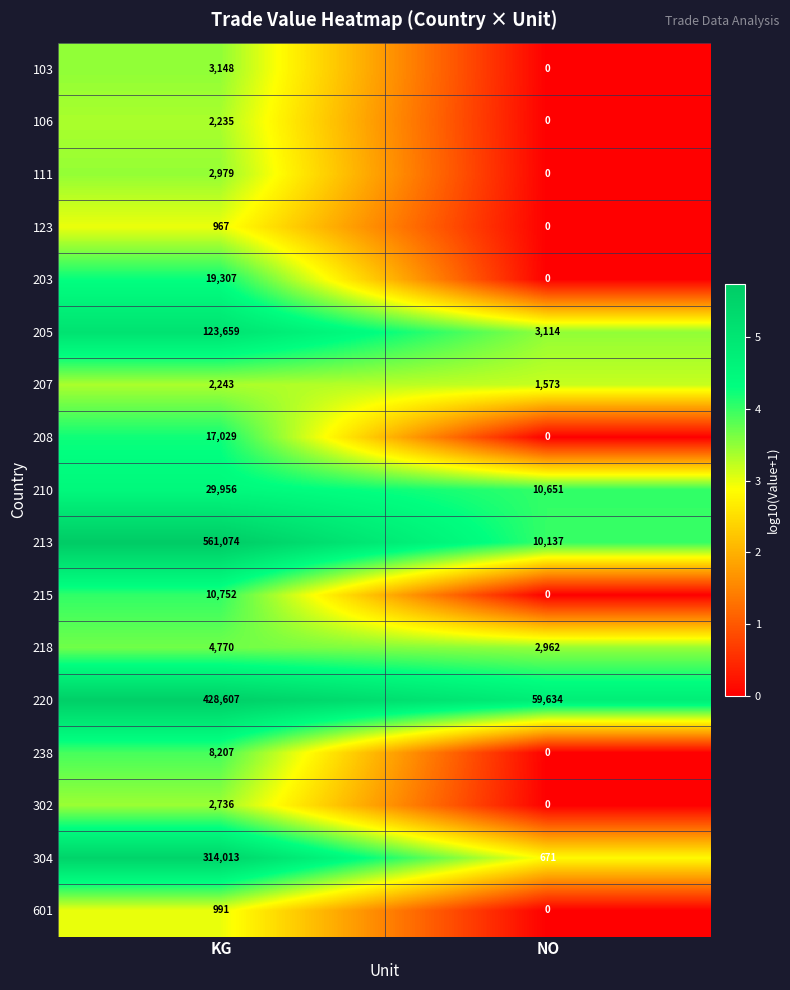

What is the approximate value of 123 at KG, to the nearest 100?

1000